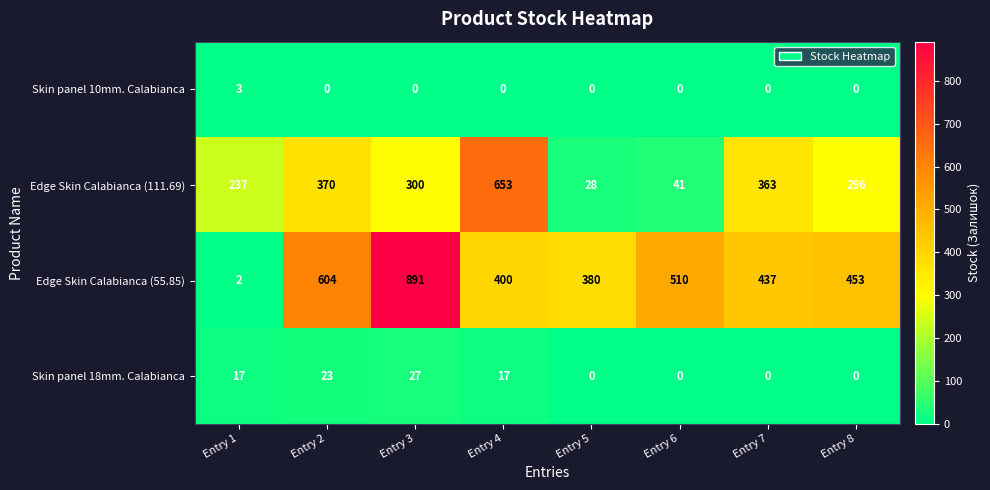

What is the total value across all series at Entry 1?

259